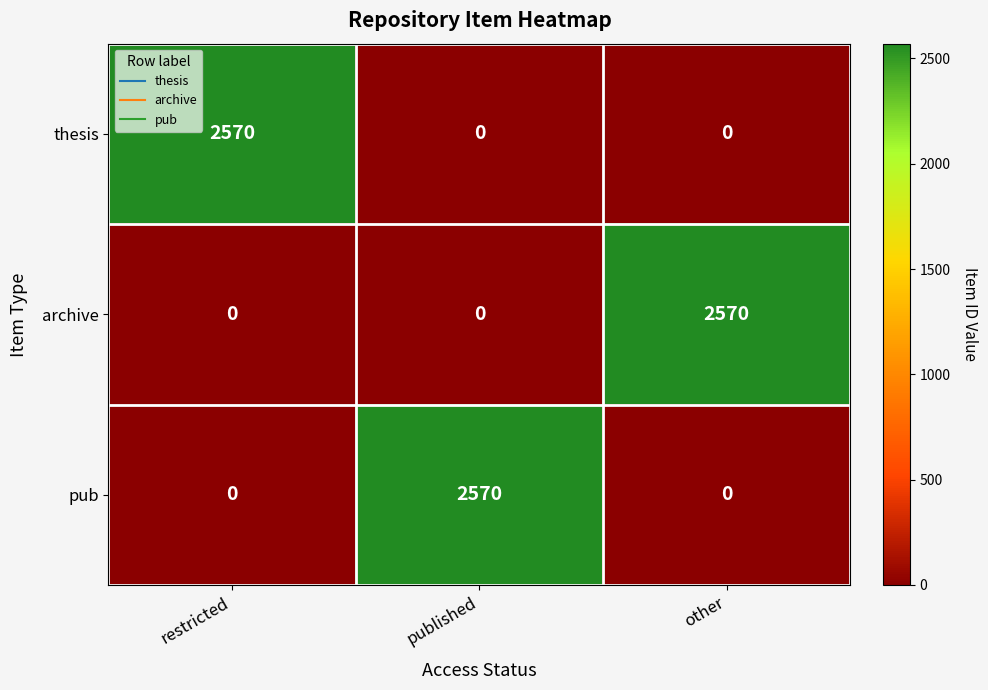

What is the difference between the maximum and minimum values in the pub series?

2570